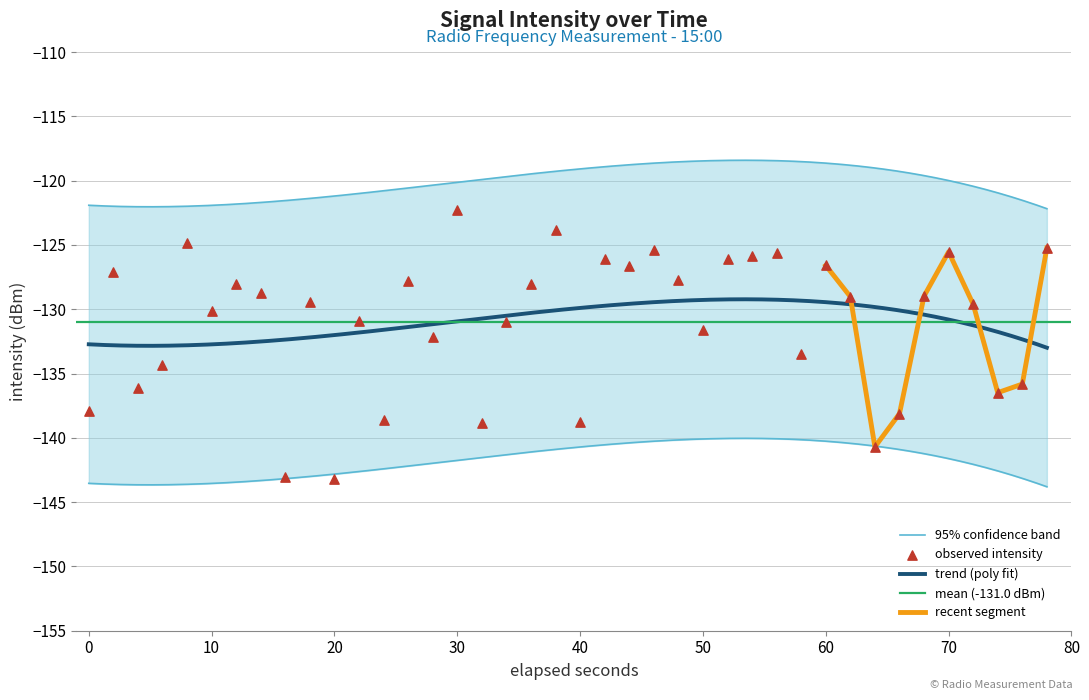

What is the maximum value for trend (poly fit)?

-129.2